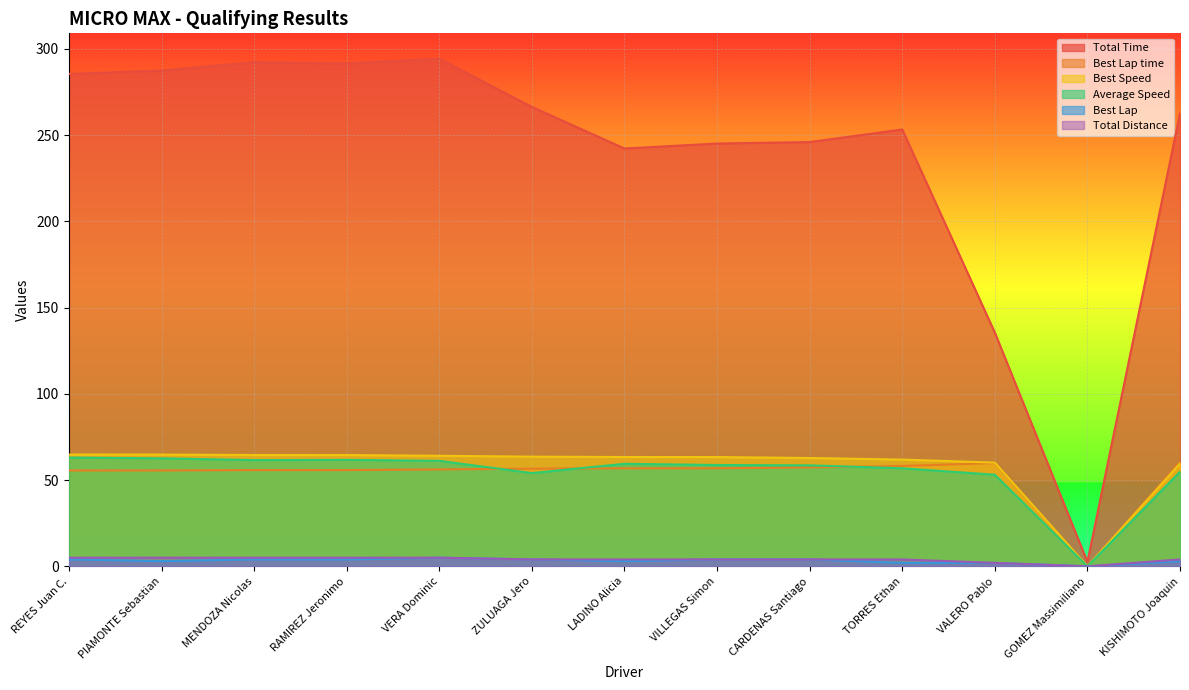

What is the value of the Average Speed point at the 10th from the left?

56.8